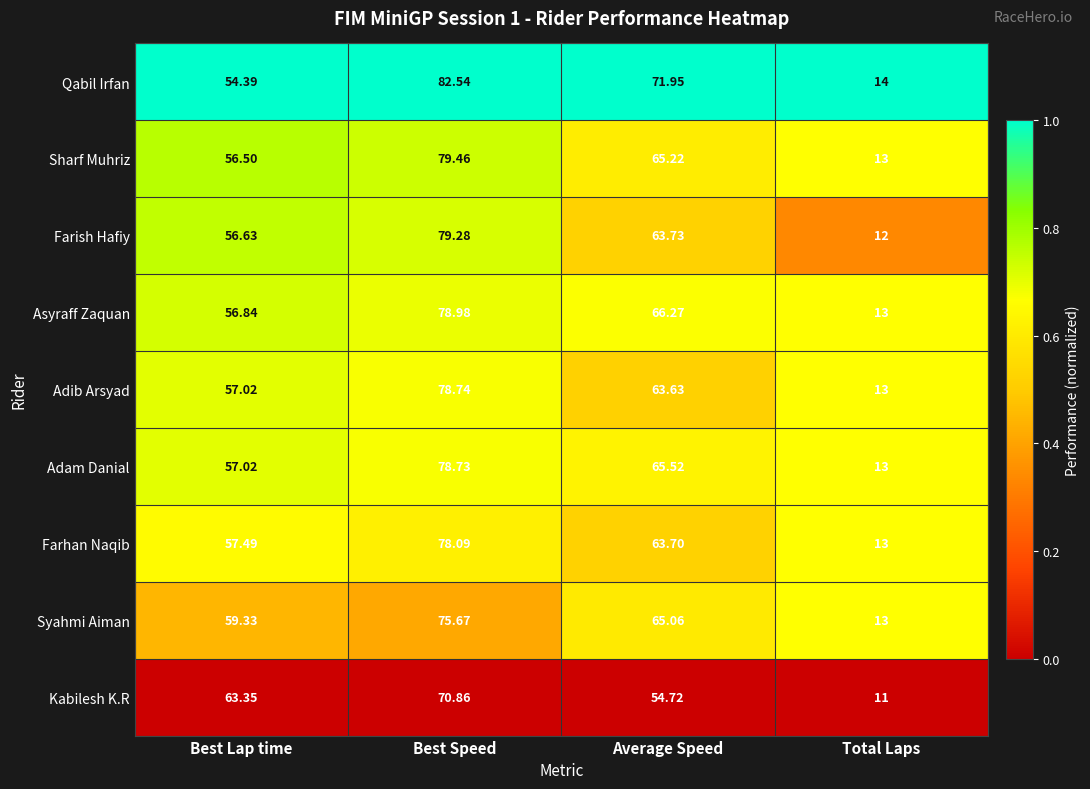

At which category does the chart reach its peak across all series?

Best Speed